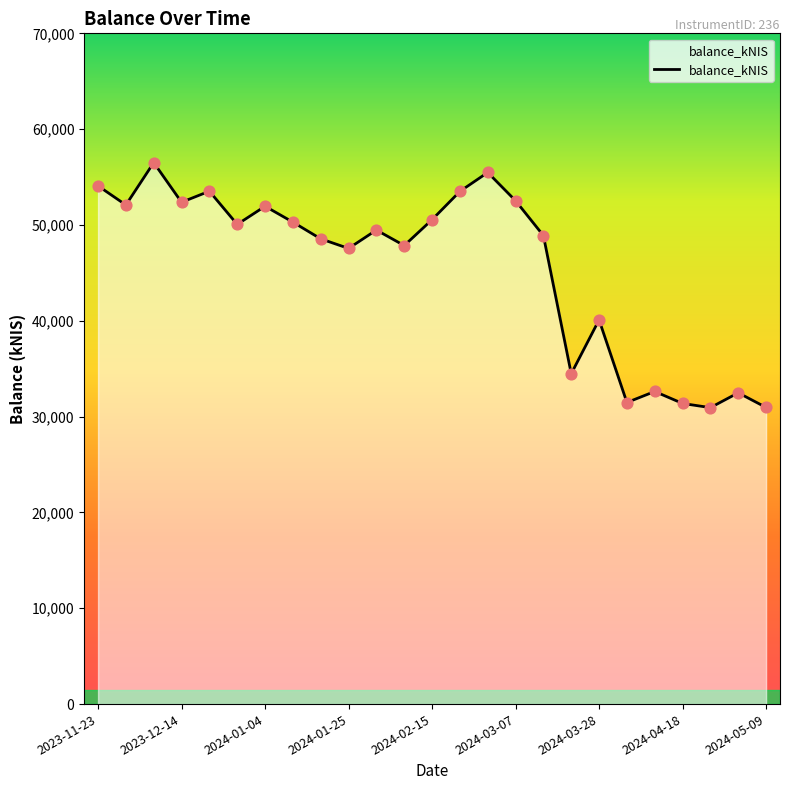

What is the difference between the maximum and minimum values?

25570.4